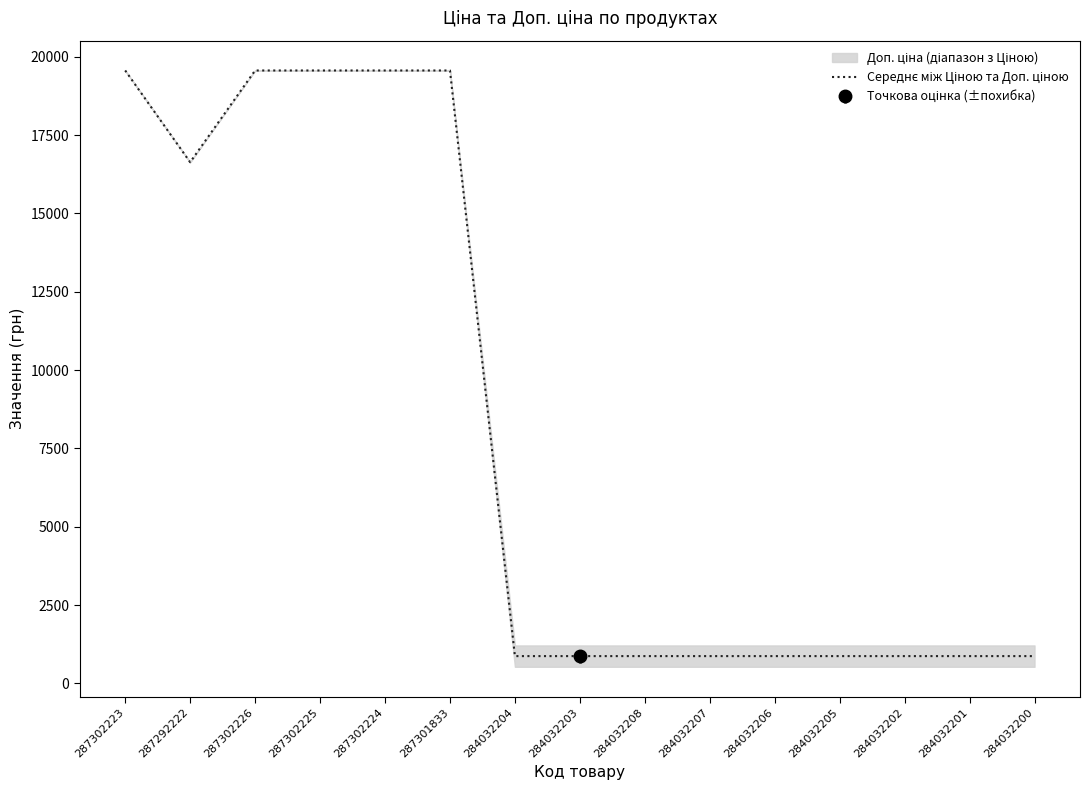

What is the sum of the values at 287302225 and 284032202?

20434.3